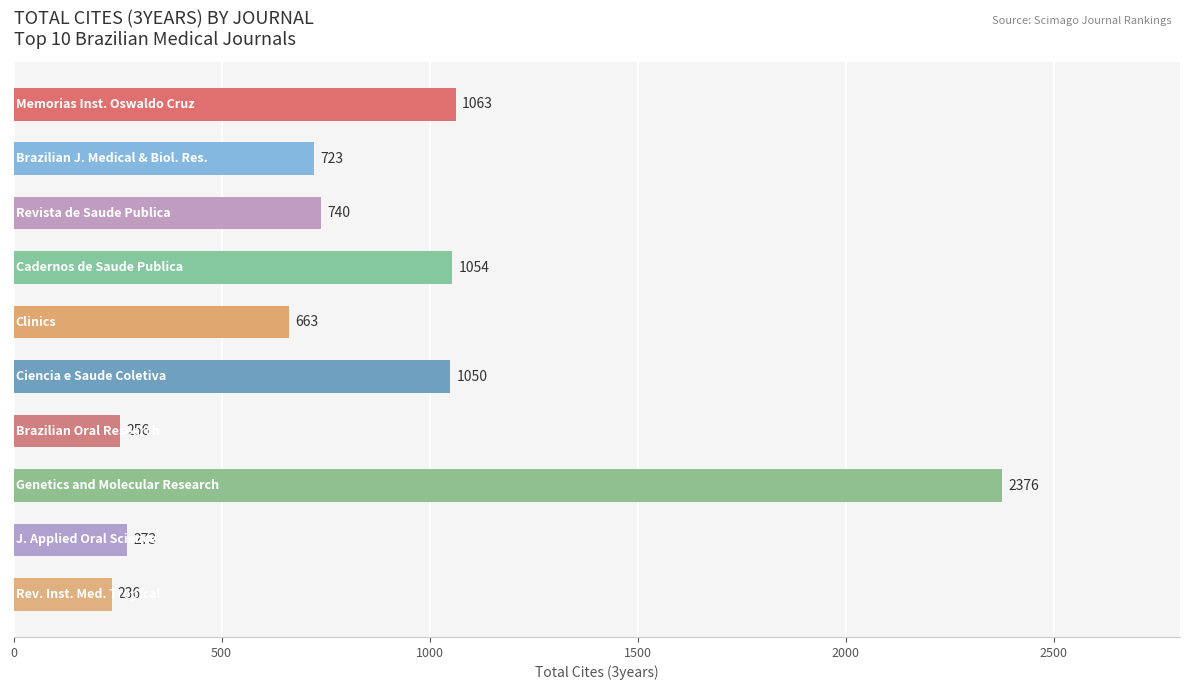

What is the maximum value shown in the chart?

2376